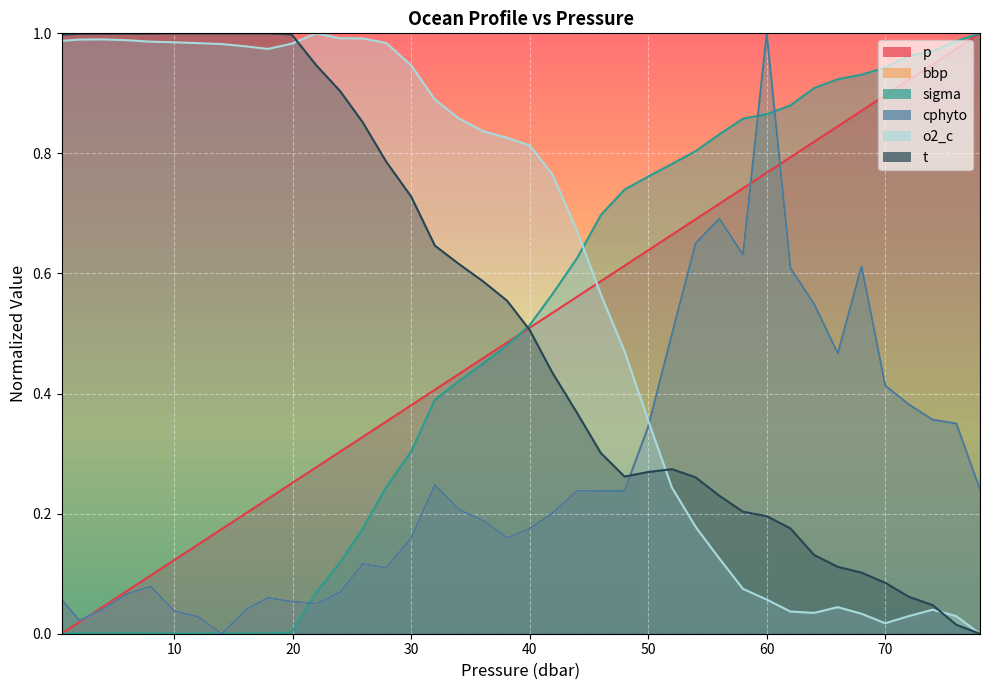

In sigma, how many points are lower than both neighbors (excluding endpoints)?

2